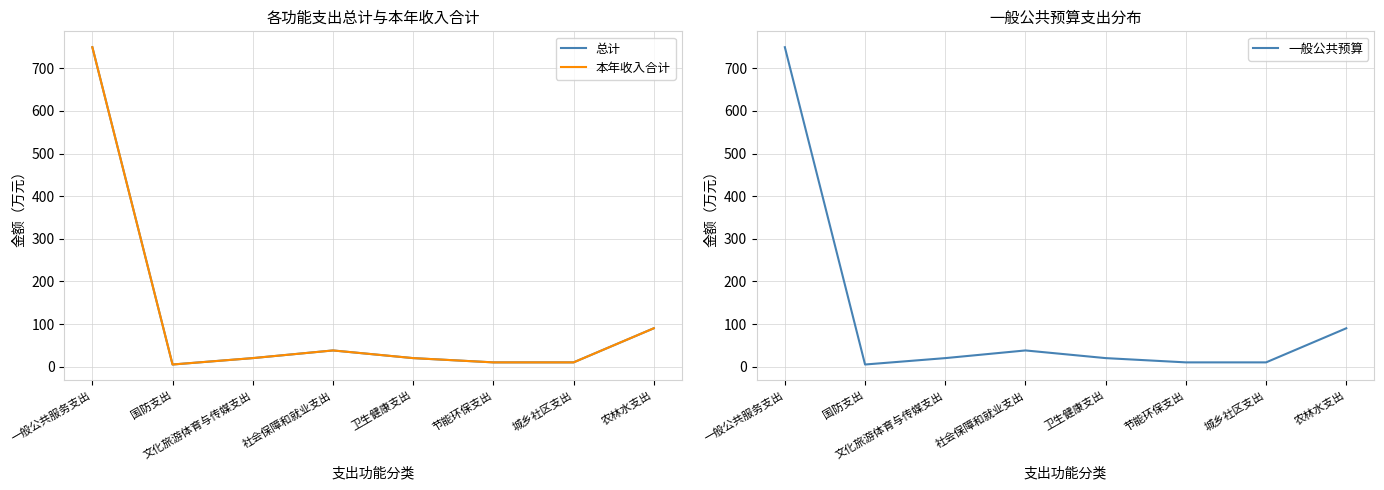

Reading right to left, extract all data points from this chart.

总计: 农林水支出=90.0	城乡社区支出=10.0	节能环保支出=10.0	卫生健康支出=20.0	社会保障和就业支出=38.0	文化旅游体育与传媒支出=20.0	国防支出=5.0	一般公共服务支出=749.4
本年收入合计: 农林水支出=90.0	城乡社区支出=10.0	节能环保支出=10.0	卫生健康支出=20.0	社会保障和就业支出=38.0	文化旅游体育与传媒支出=20.0	国防支出=5.0	一般公共服务支出=749.4
一般公共预算: 农林水支出=90.0	城乡社区支出=10.0	节能环保支出=10.0	卫生健康支出=20.0	社会保障和就业支出=38.0	文化旅游体育与传媒支出=20.0	国防支出=5.0	一般公共服务支出=749.4